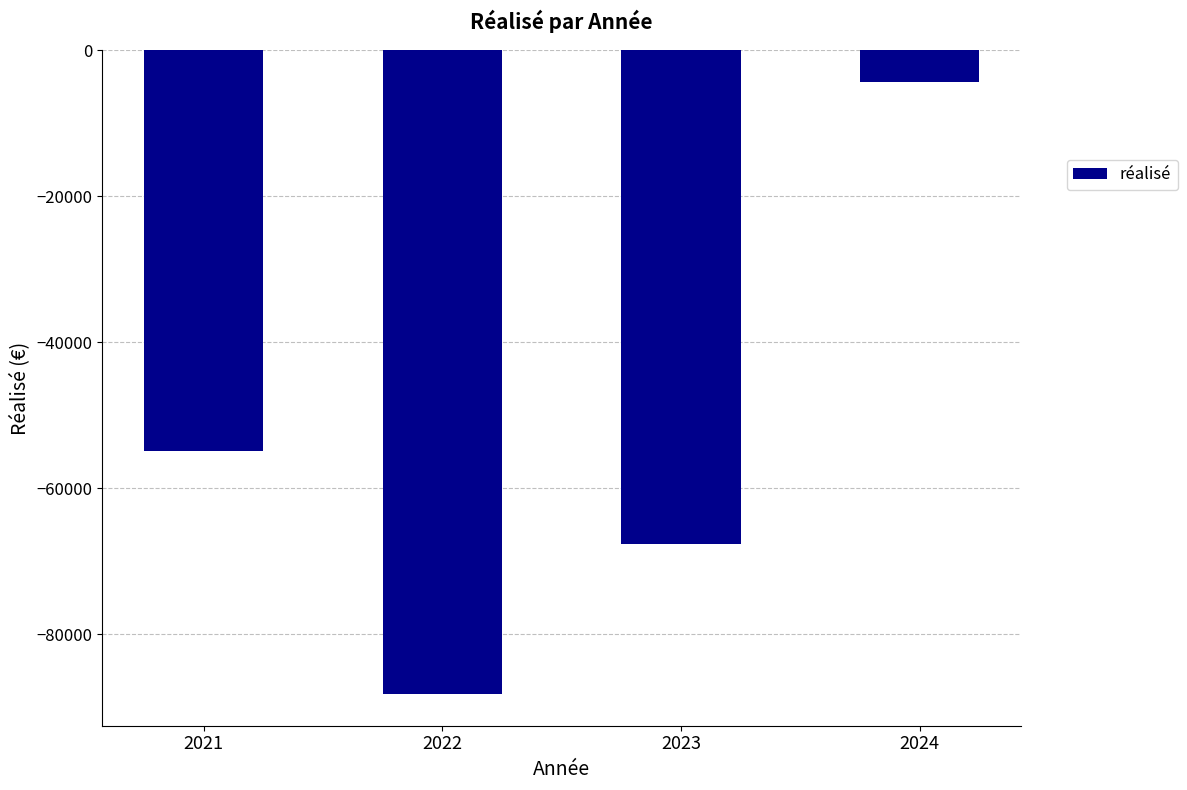

What is the value of the 2nd bar from the left?

-88106.1